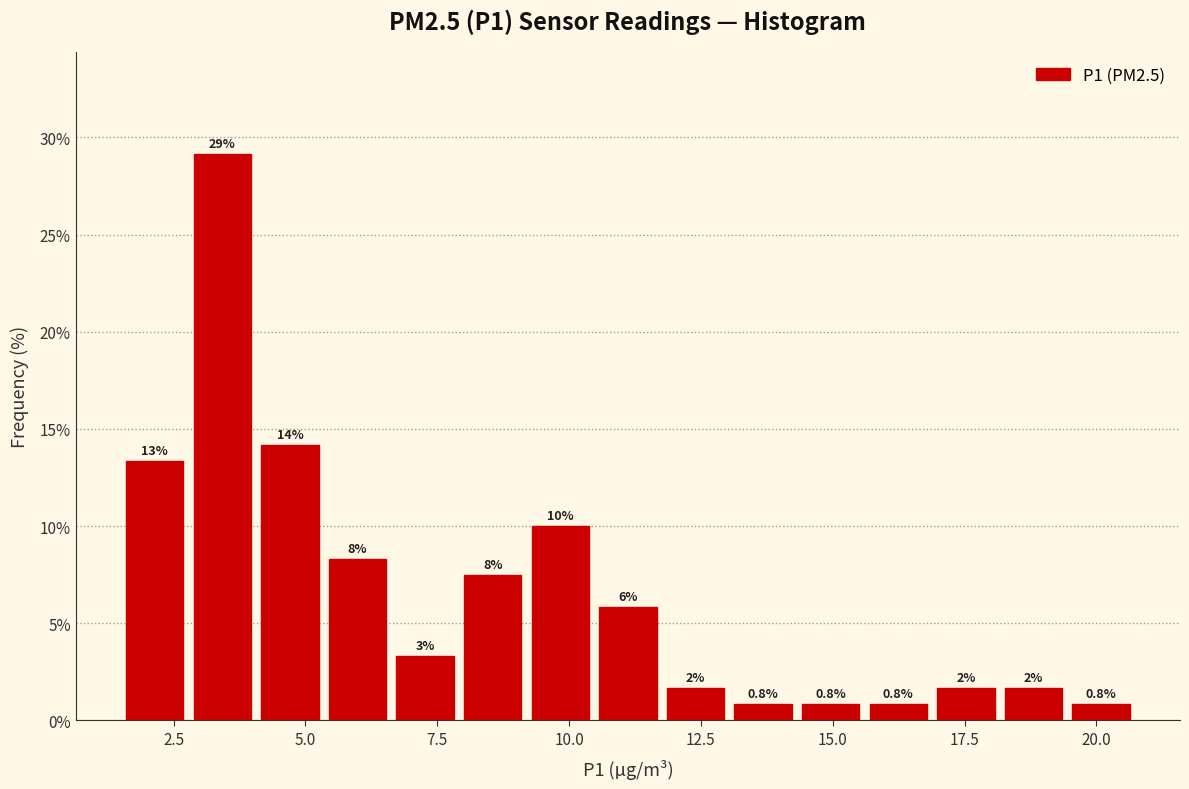

Read against the x-axis, roughly where is the centre of the tallest bar?

3.5